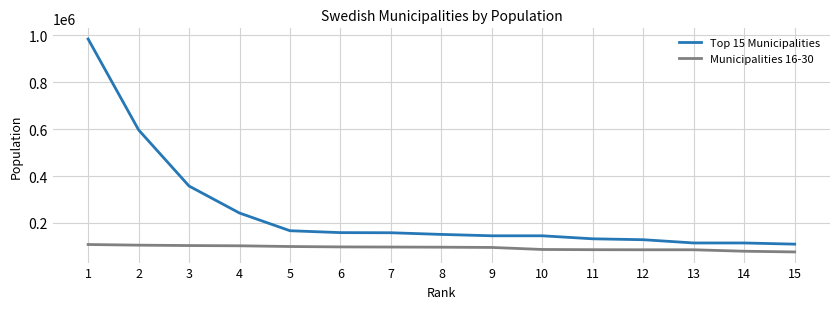

Read the Top 15 Municipalities value at 9.

145120